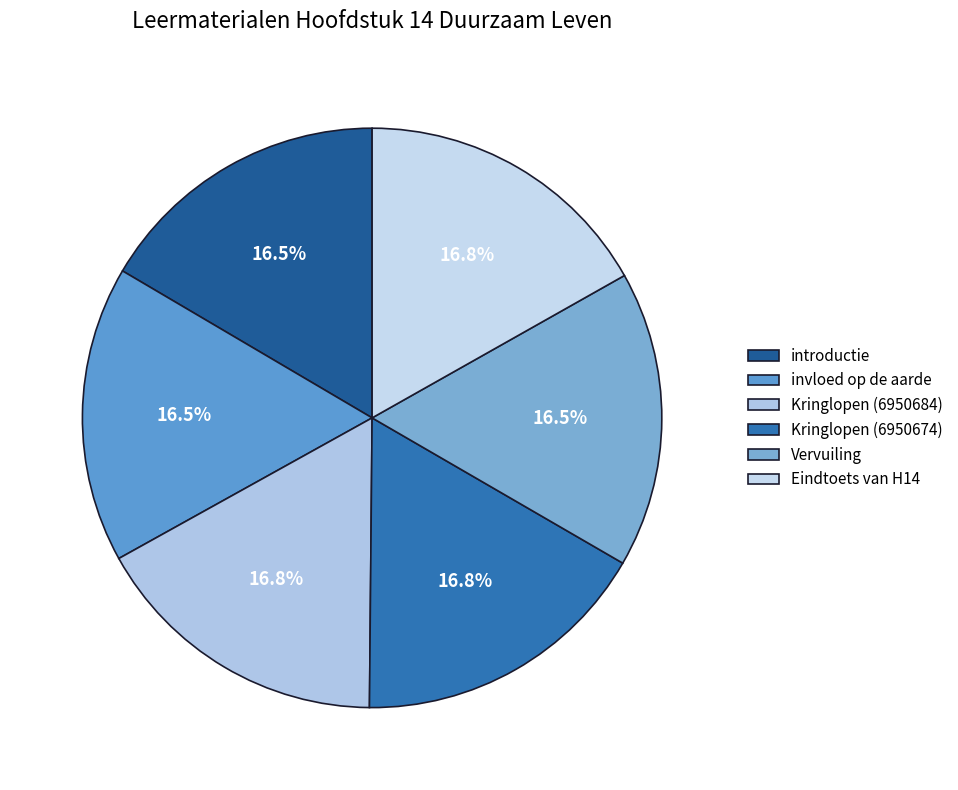

Count the number of slices in the pie.

6